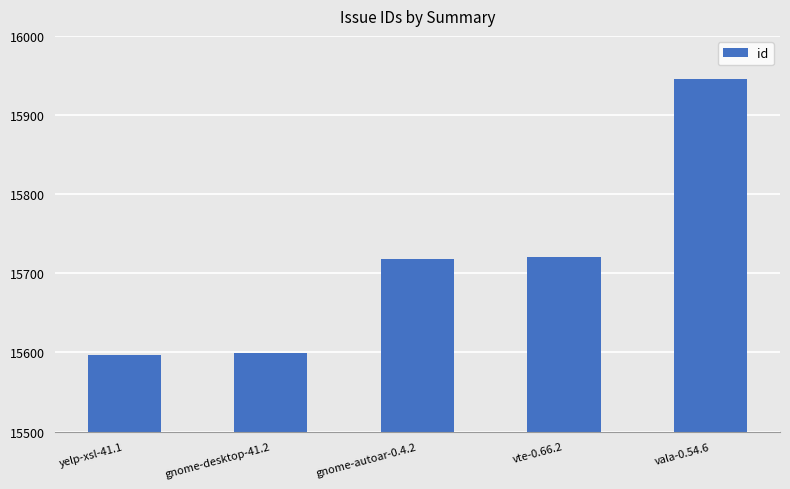

Reading right to left, list all the values displayed in this chart.

15945	15721	15718	15599	15597